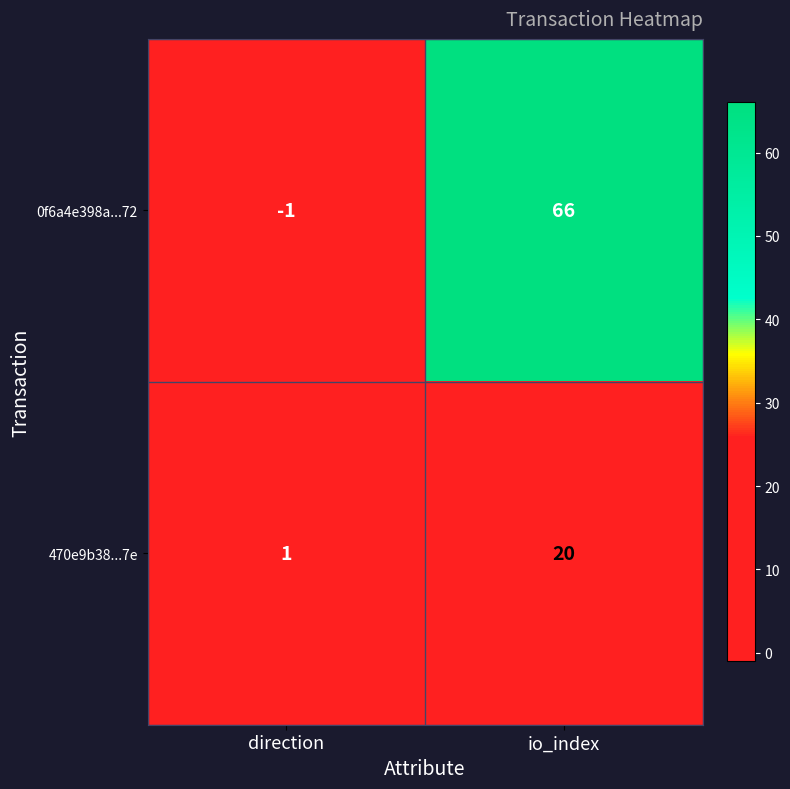

Count the number of categories in the chart.

2